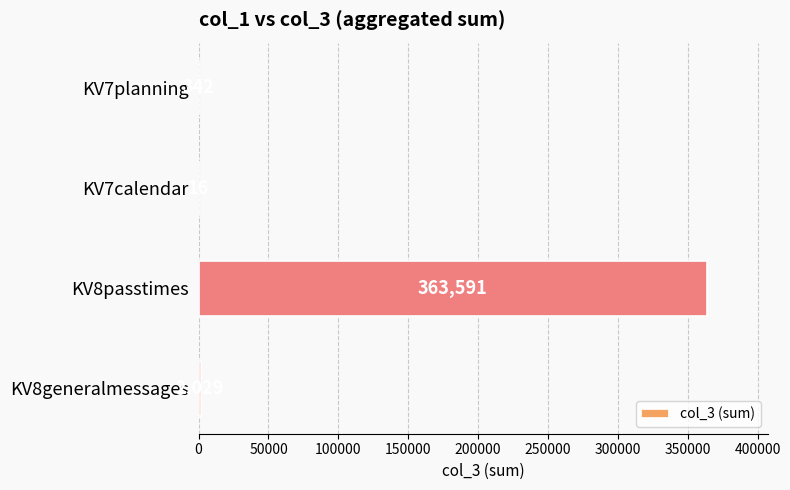

Approximately how many times larger is the value at KV8passtimes compared to KV7planning?

1063.1